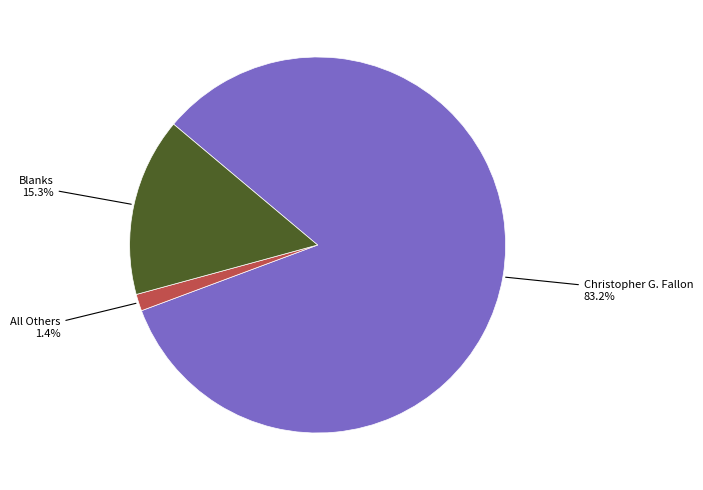

To the nearest percent, what is the difference between the largest and smallest slice percentages?

82%